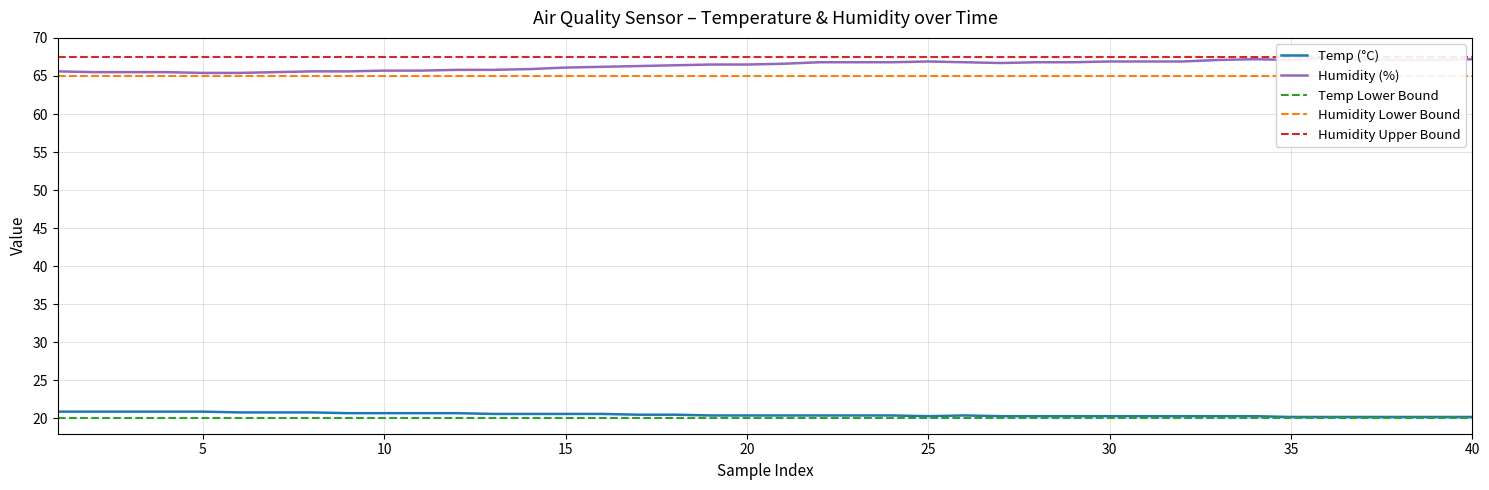

True or false: Temp and Humidity cross at least once.

False